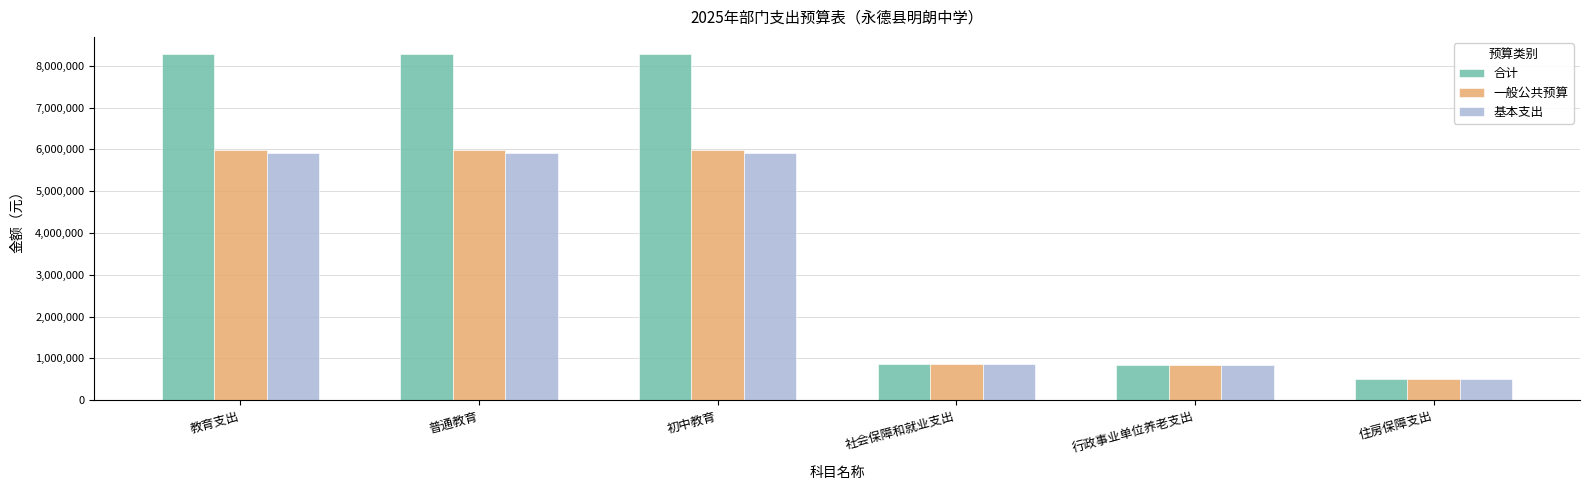

What is the smallest value displayed?

514452.6